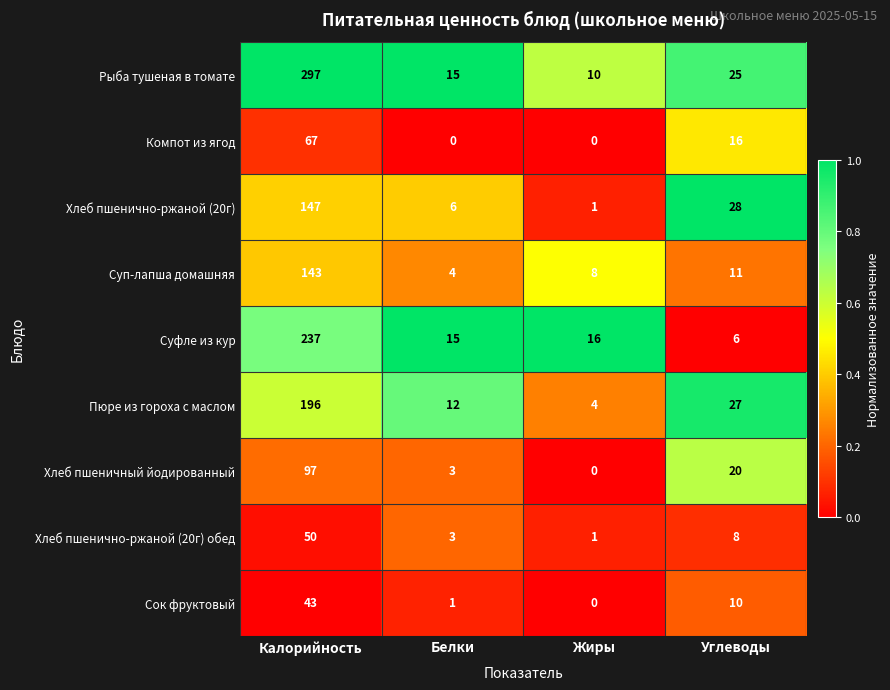

The value of Компот из ягод at Жиры is 0. True or false?

True